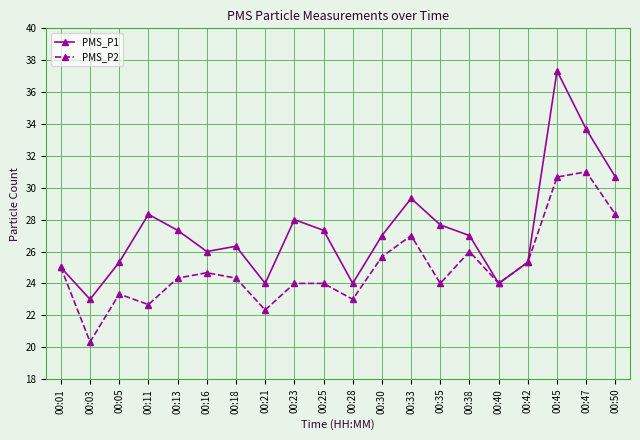

What are all the series names shown in the legend?

PMS_P1, PMS_P2